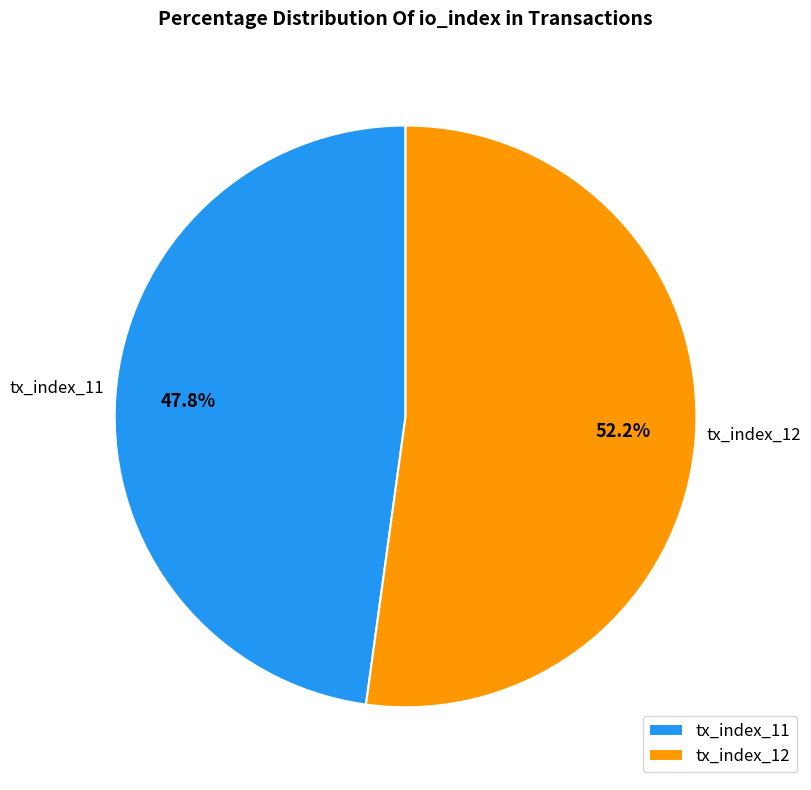

How many segments does this pie chart have?

2